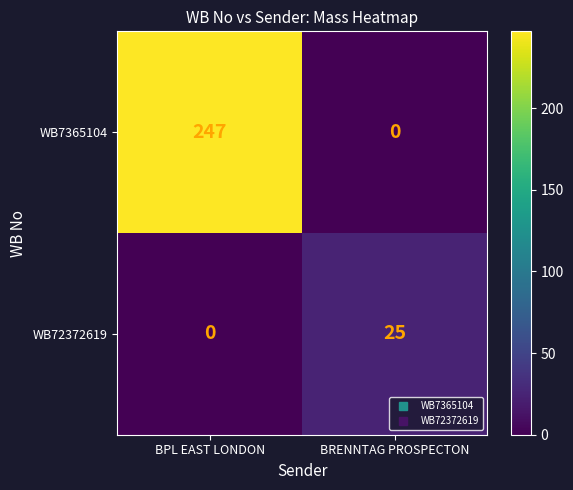

What is the difference between the WB72372619 values at BPL EAST LONDON and BRENNTAG PROSPECTON?

25